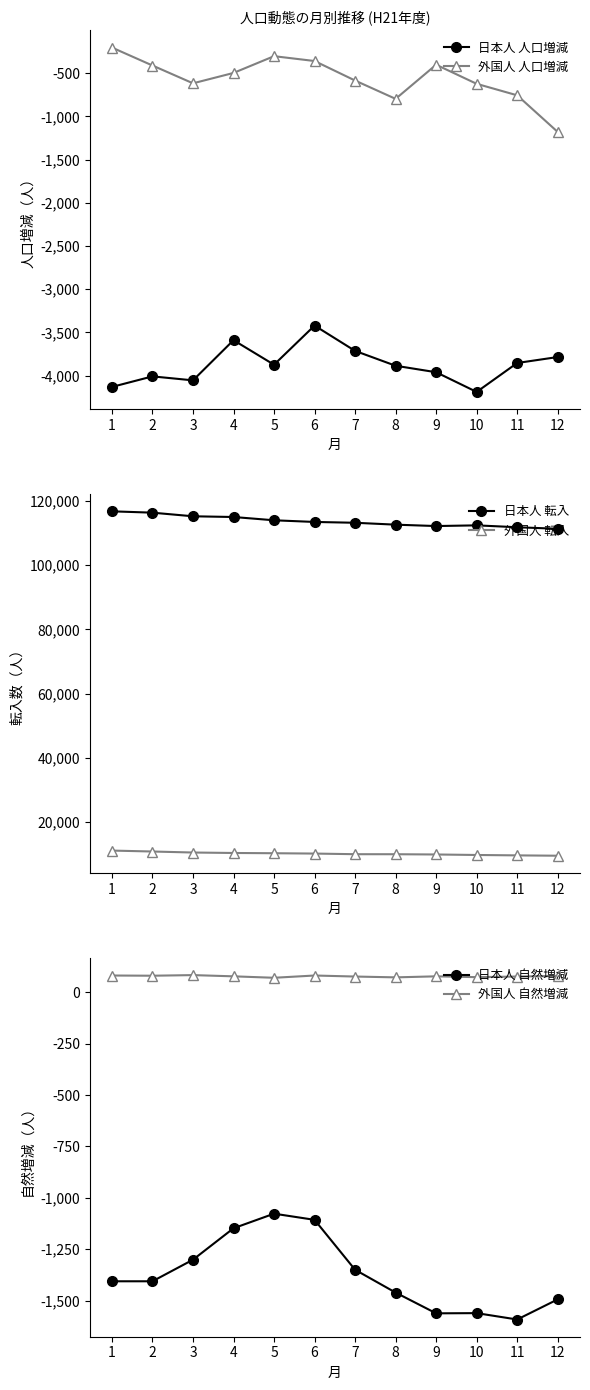

Is this an area chart (filled region under the line)?

No